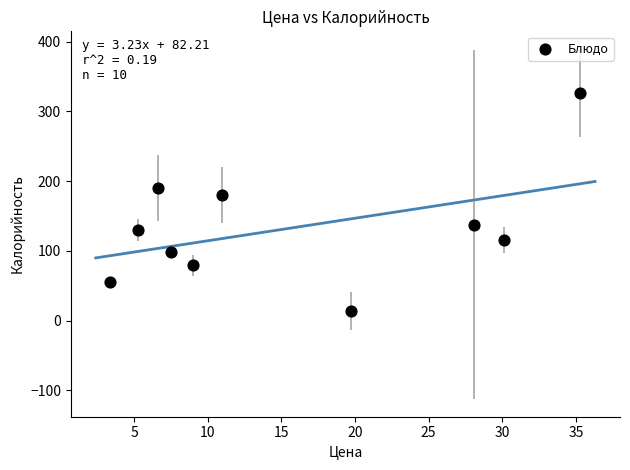

What Y value in the scatter plot is closest to 169?

180.0